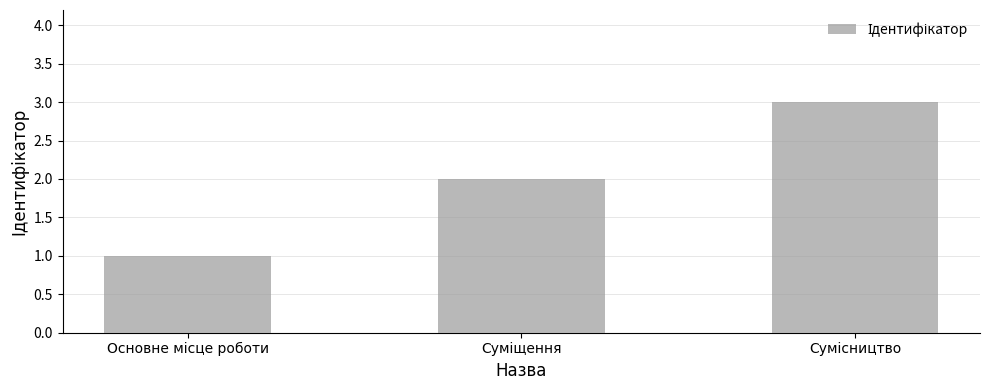

What is the sum of all values?

6